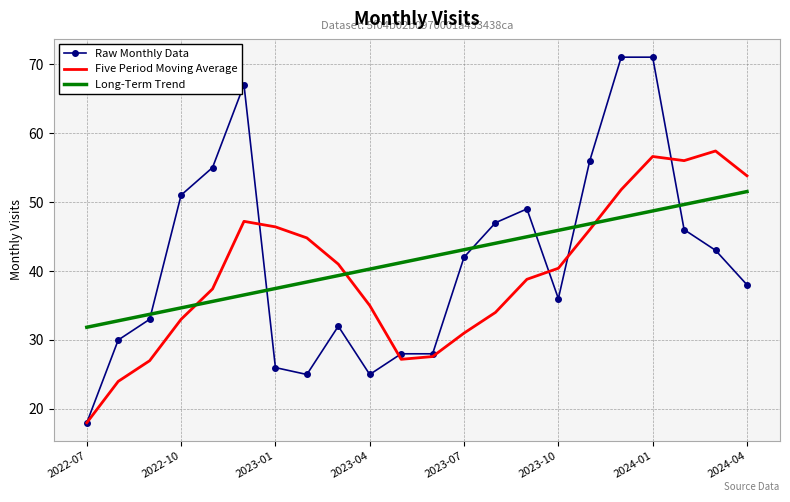

Which series has the largest range (max minus min)?

Raw Monthly Data